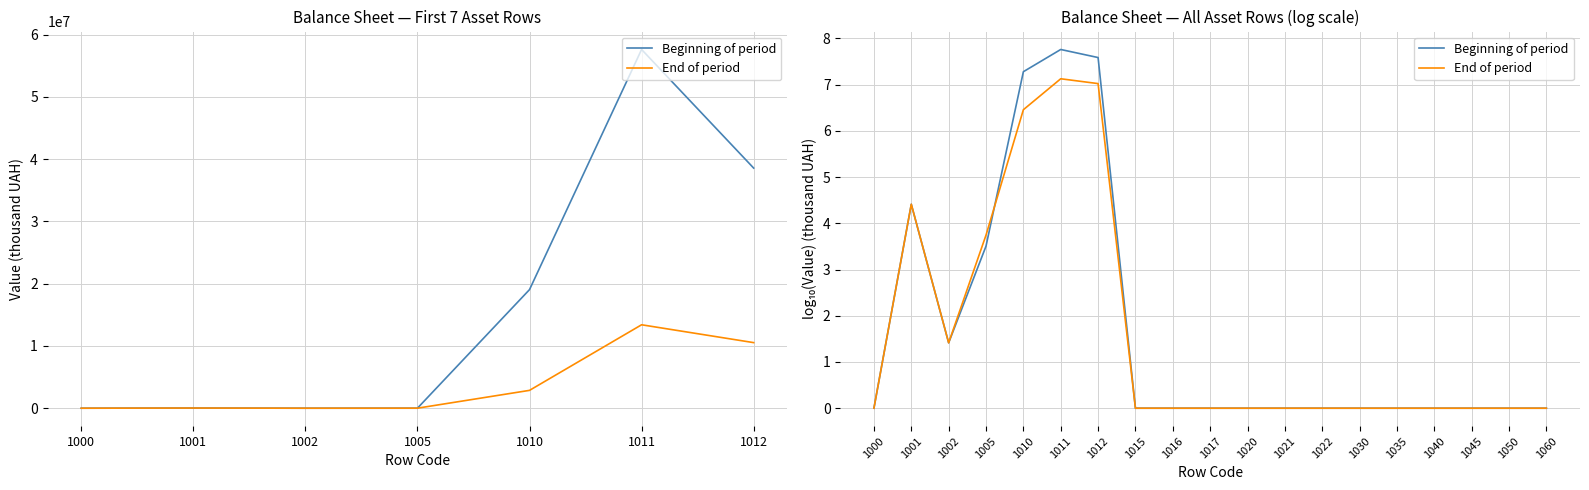

At which category is the sum across all series the highest?

1011